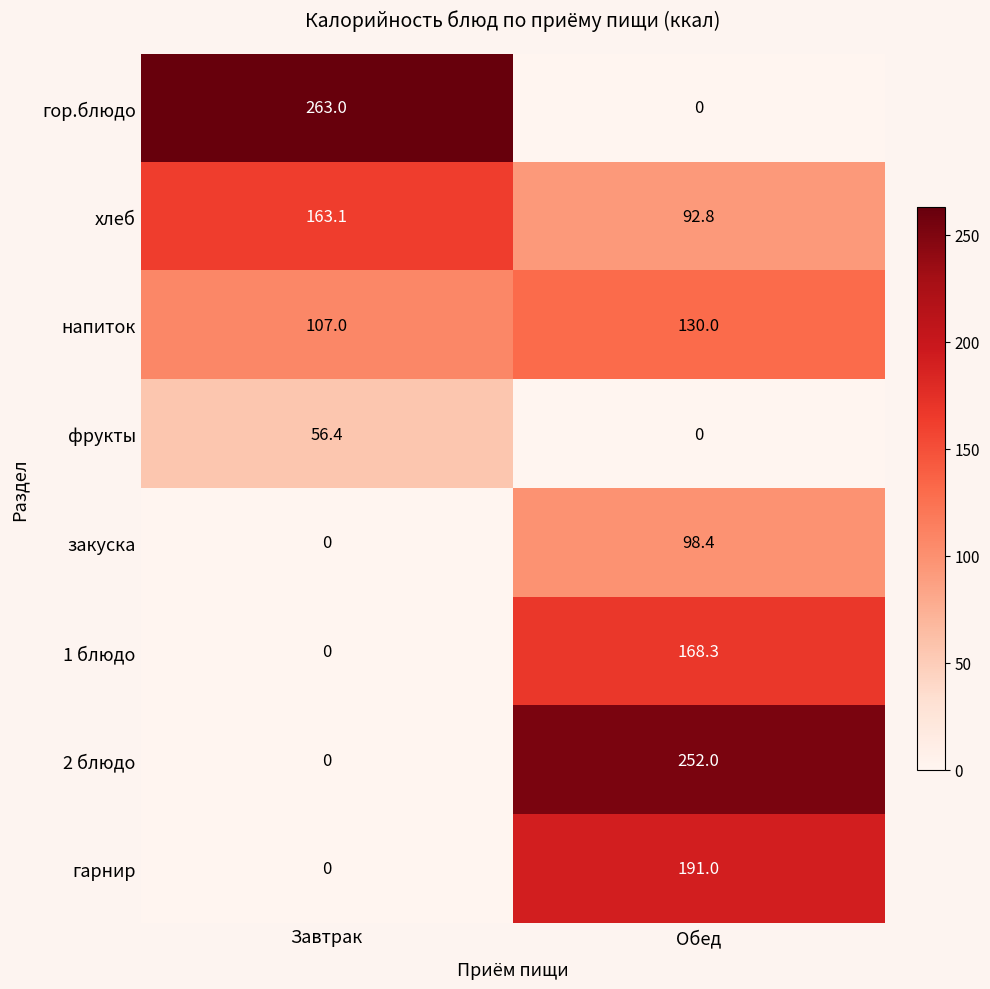

What is the maximum value shown in the chart?

263.0